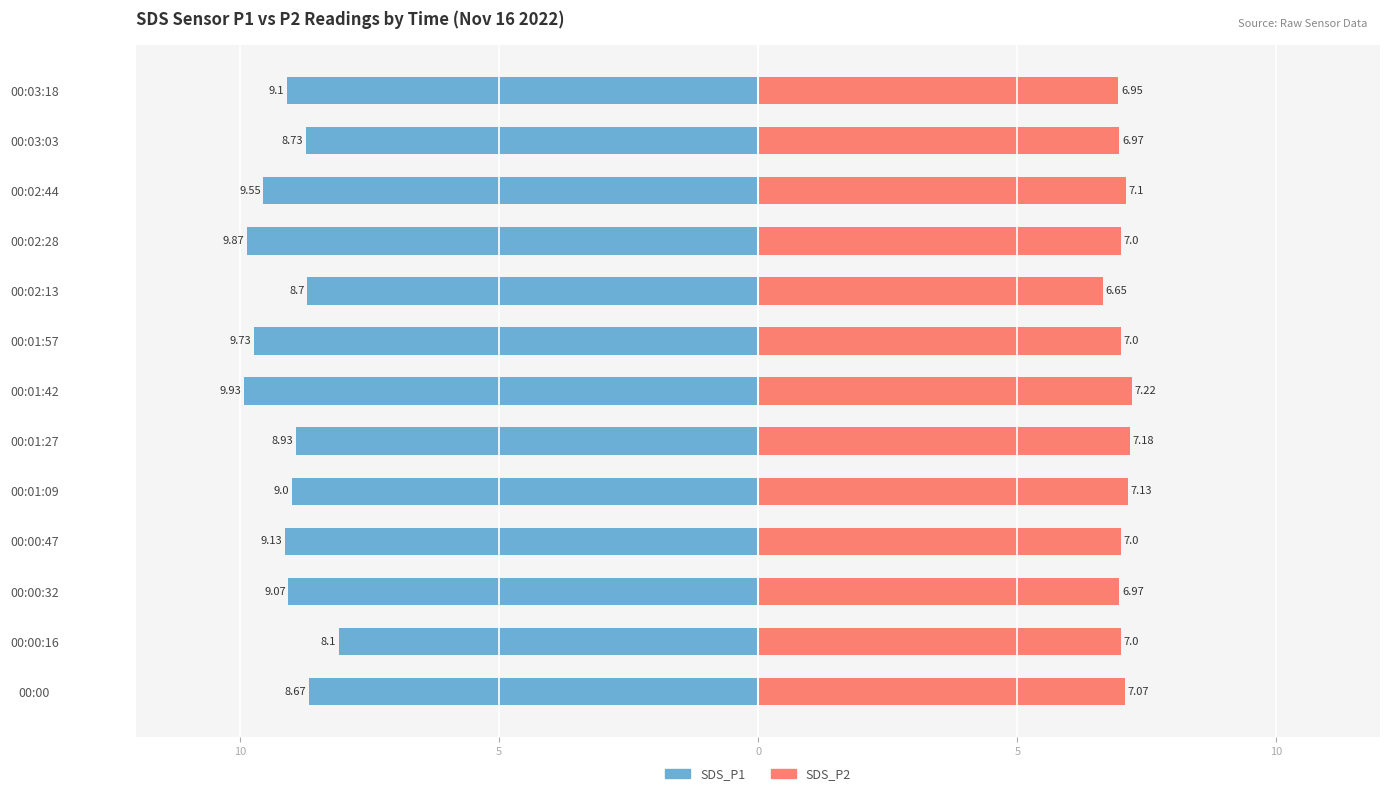

Are the bars horizontal?

Yes